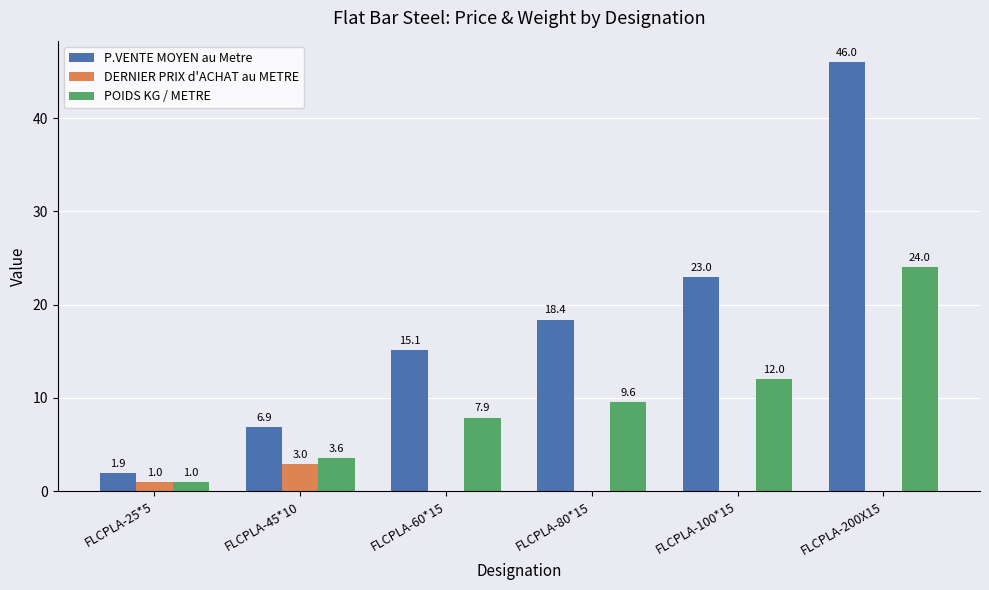

Reading left to right, transcribe all the data shown in this chart.

P.VENTE MOYEN au Metre: FLCPLA-25*5=1.9	FLCPLA-45*10=6.9	FLCPLA-60*15=15.1	FLCPLA-80*15=18.4	FLCPLA-100*15=23.0	FLCPLA-200X15=46.0
DERNIER PRIX d'ACHAT au METRE: FLCPLA-25*5=1.0	FLCPLA-45*10=3.0	FLCPLA-60*15=0.0	FLCPLA-80*15=0.0	FLCPLA-100*15=0.0	FLCPLA-200X15=0.0
POIDS KG / METRE: FLCPLA-25*5=1.0	FLCPLA-45*10=3.6	FLCPLA-60*15=7.9	FLCPLA-80*15=9.6	FLCPLA-100*15=12.0	FLCPLA-200X15=24.0